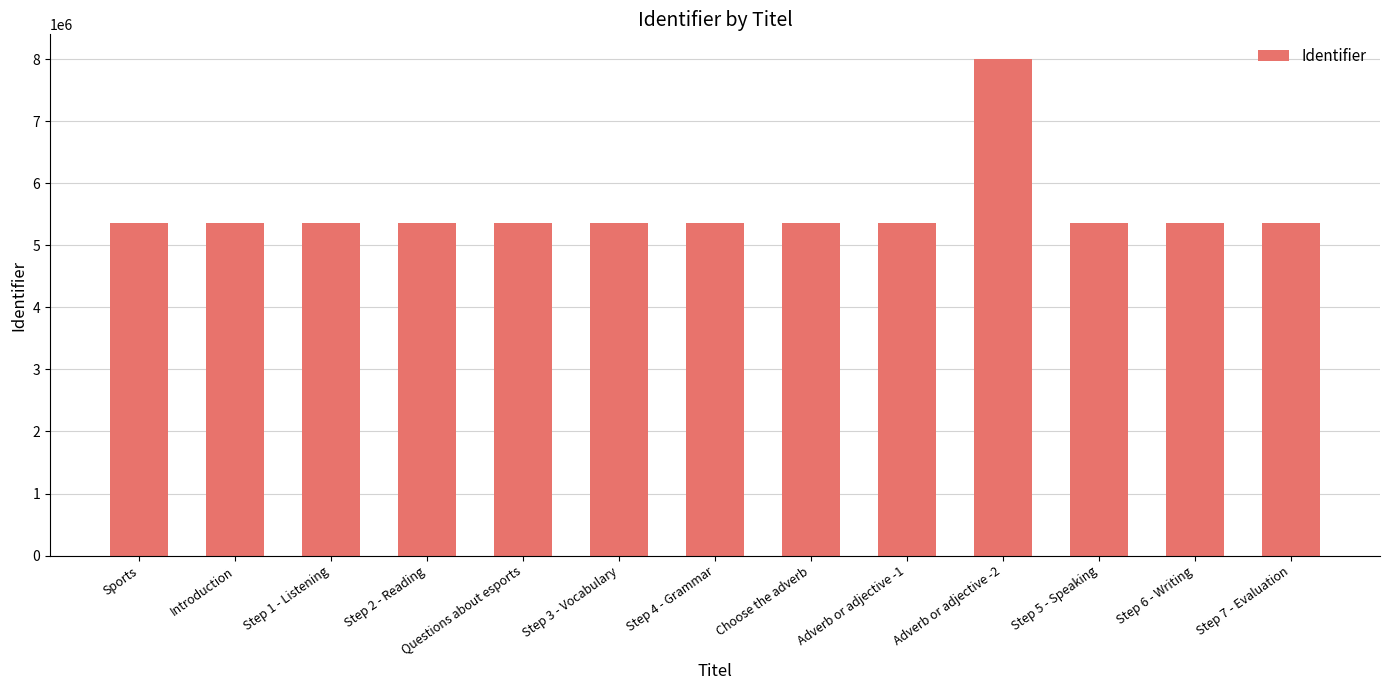

The chart shows a value of 5356054 at Adverb or adjective -1. True or false?

True